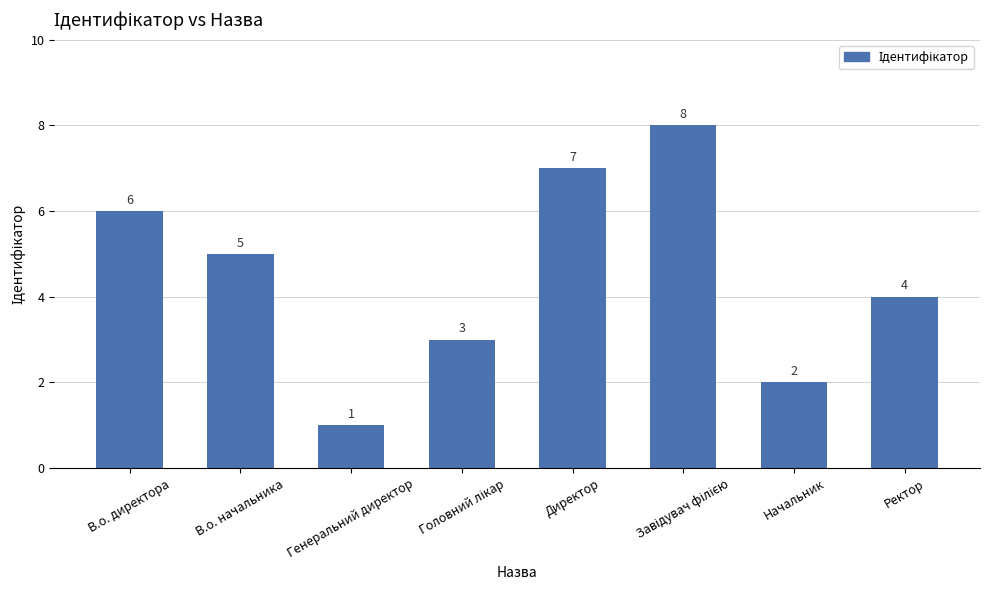

What is the difference between the maximum and minimum values?

7